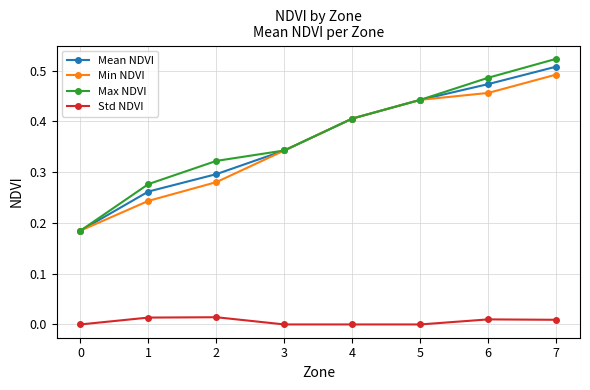

Which series changed the most between 1 and 2?

Max NDVI